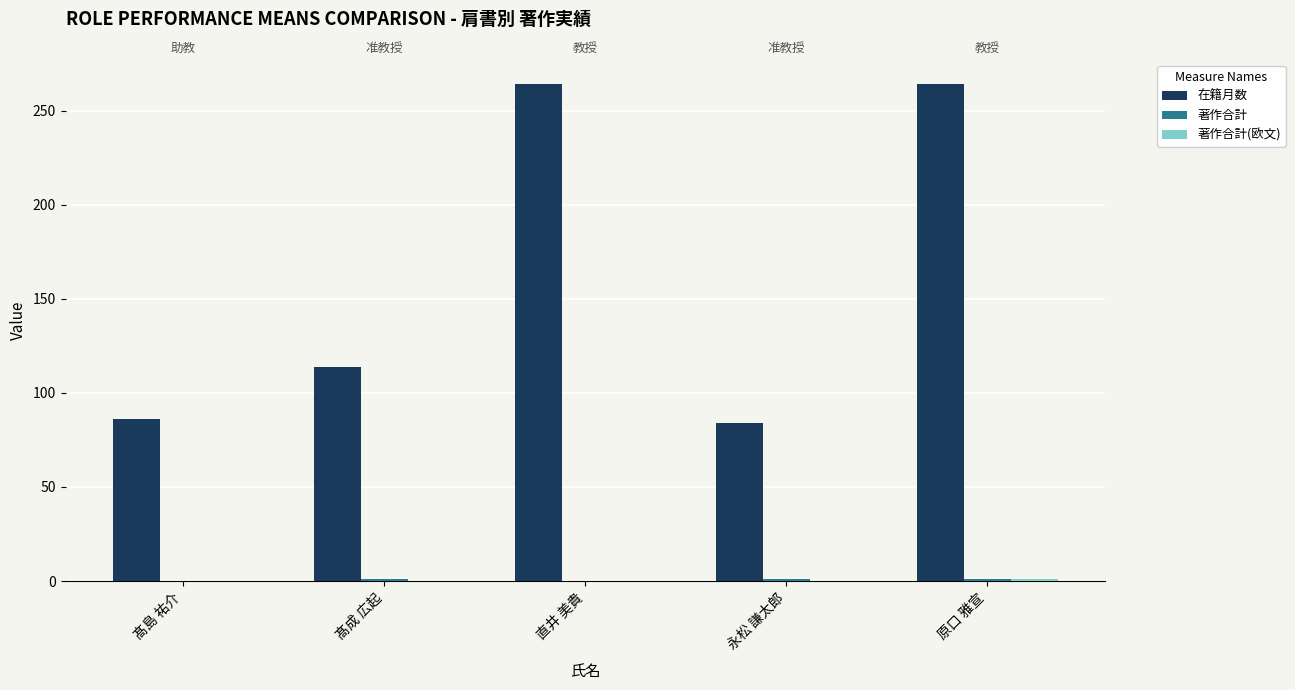

What are all the series names shown in the legend?

在籍月数, 著作合計, 著作合計(欧文)